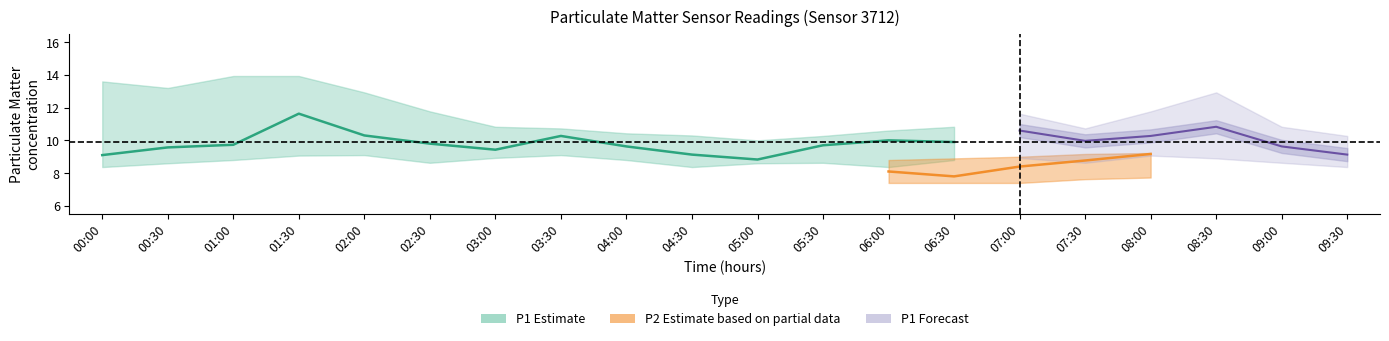

What is the minimum value for P1?

8.8